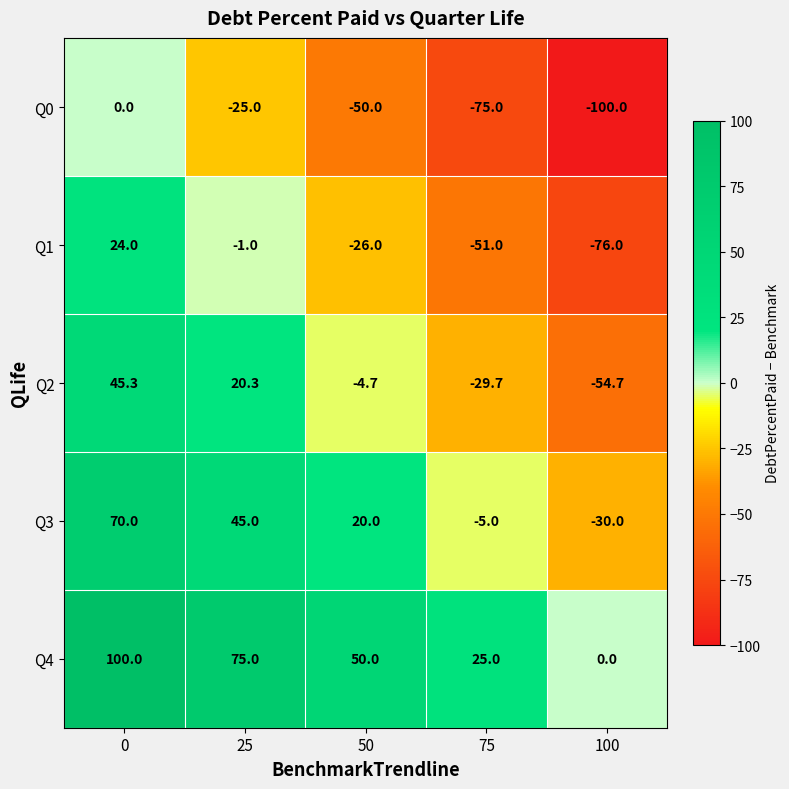

What is the difference between the highest and lowest values at 25?

100.0